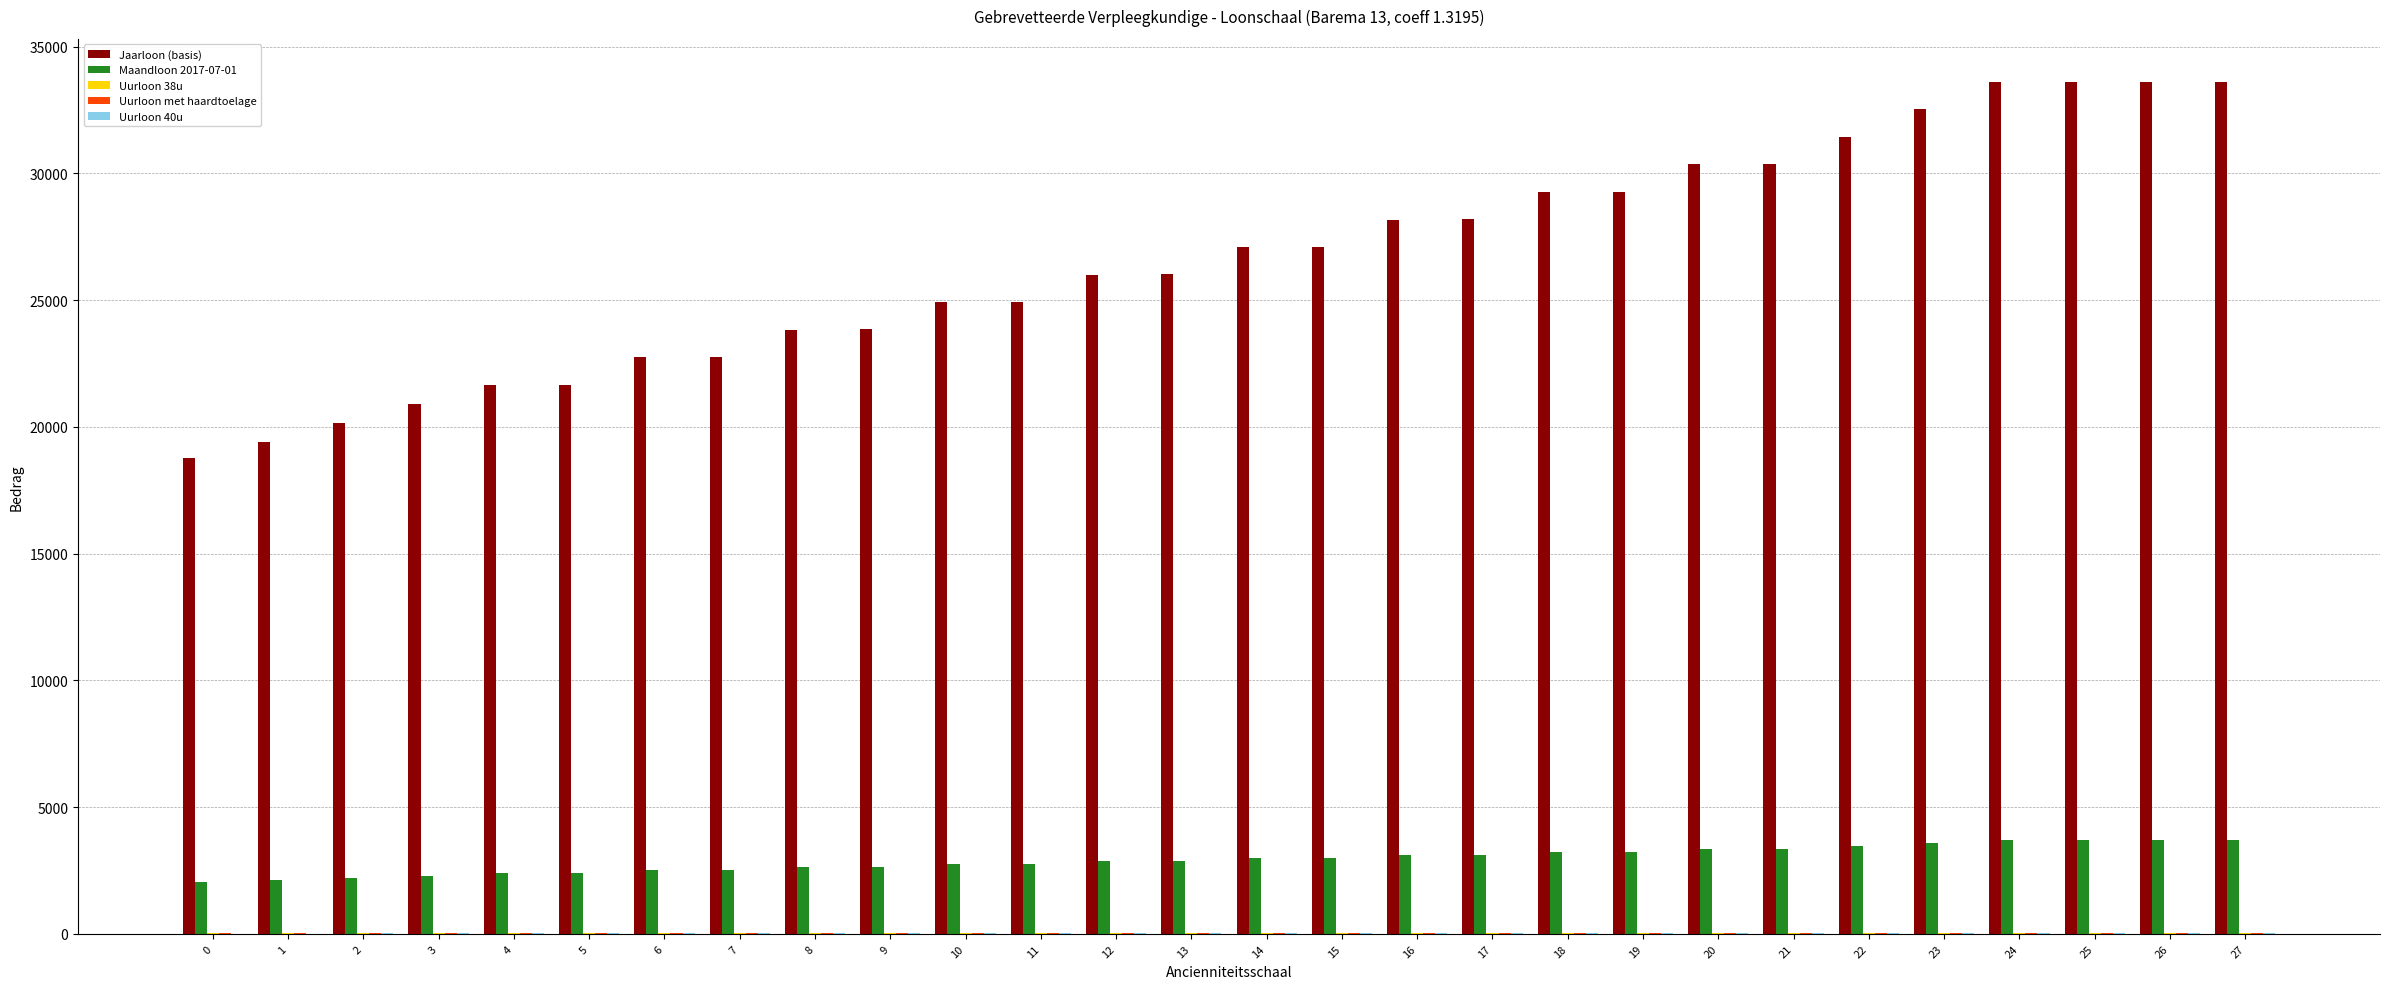

What is the total value across all series at 27?

37383.7